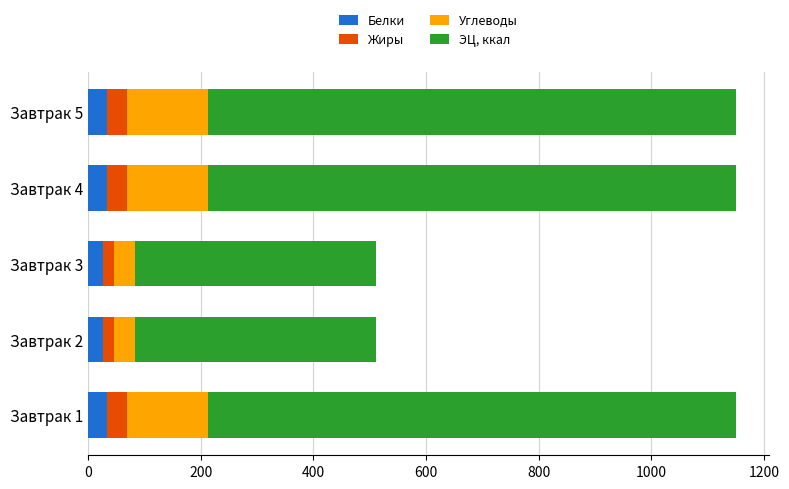

What is the total value across all series at Завтрак 5?

1150.6